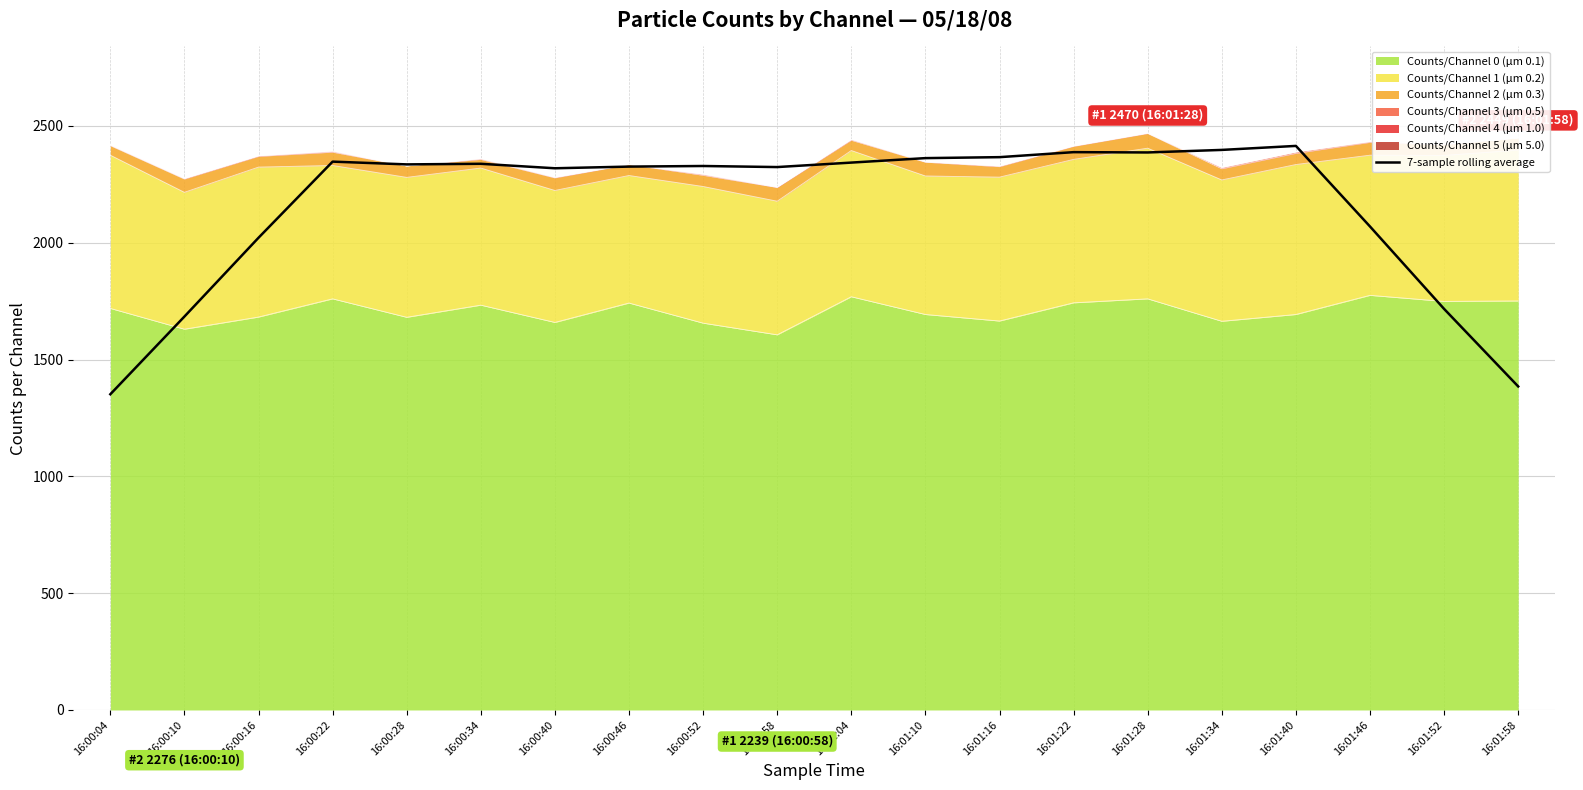

What is the difference between the maximum and minimum values?

1063.1